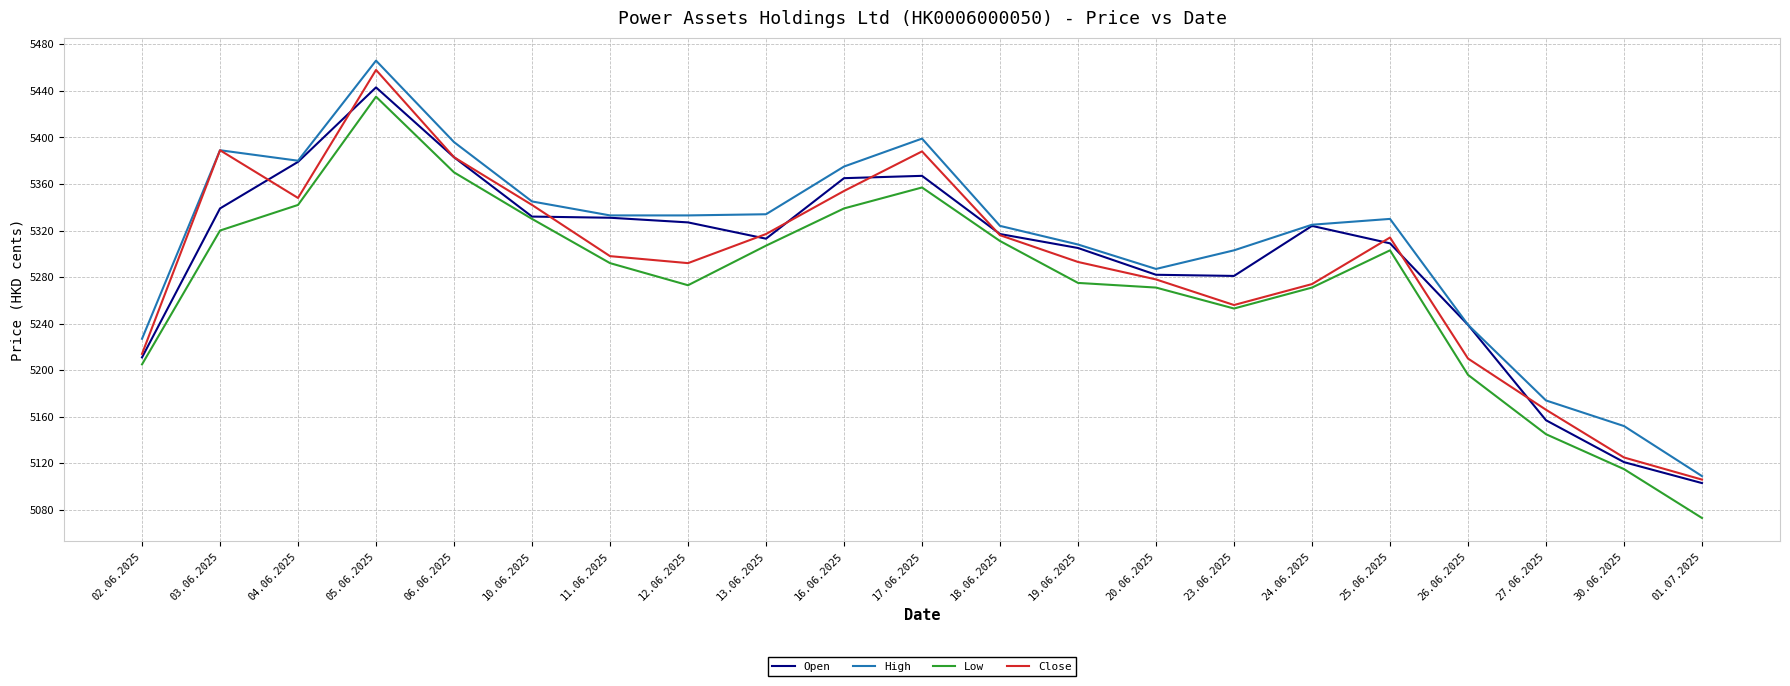

Which category has the highest value across all series?

05.06.2025